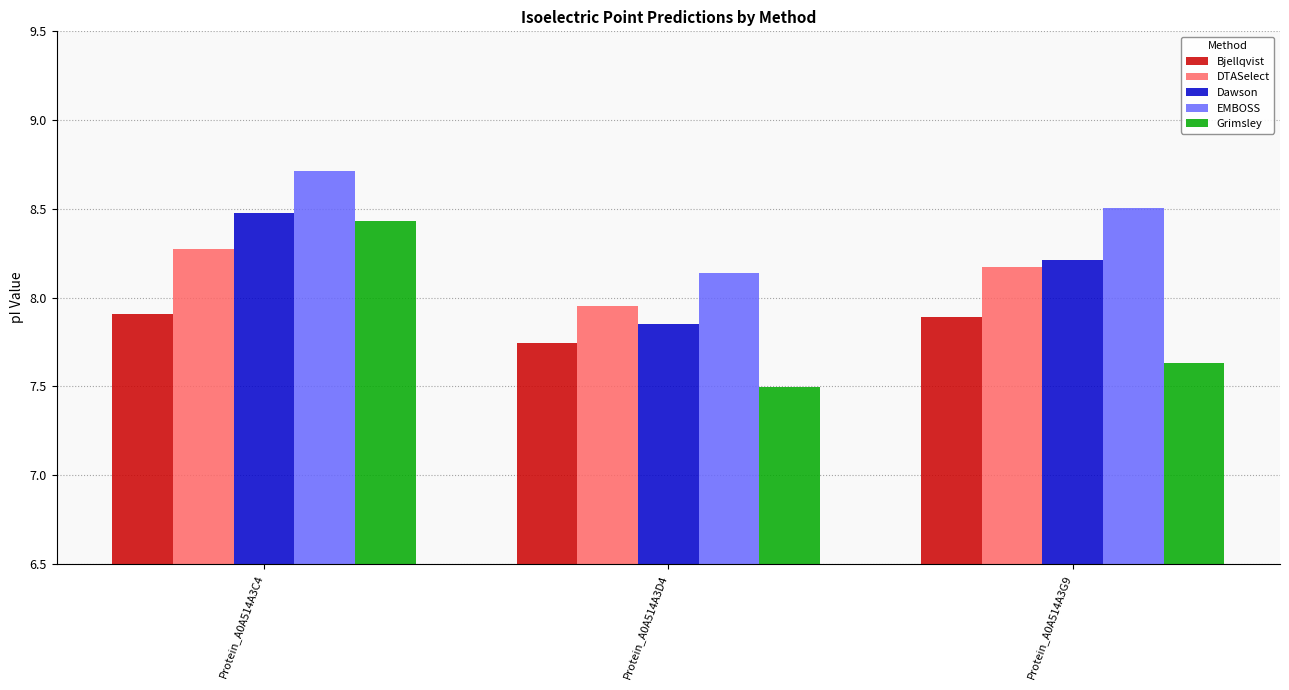

True or false: Dawson has a value of 8.5 at Protein_A0A514A3C4.

True